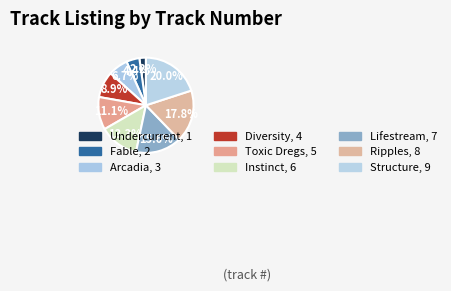

To the nearest percent, what portion does Ripples represent?

18%